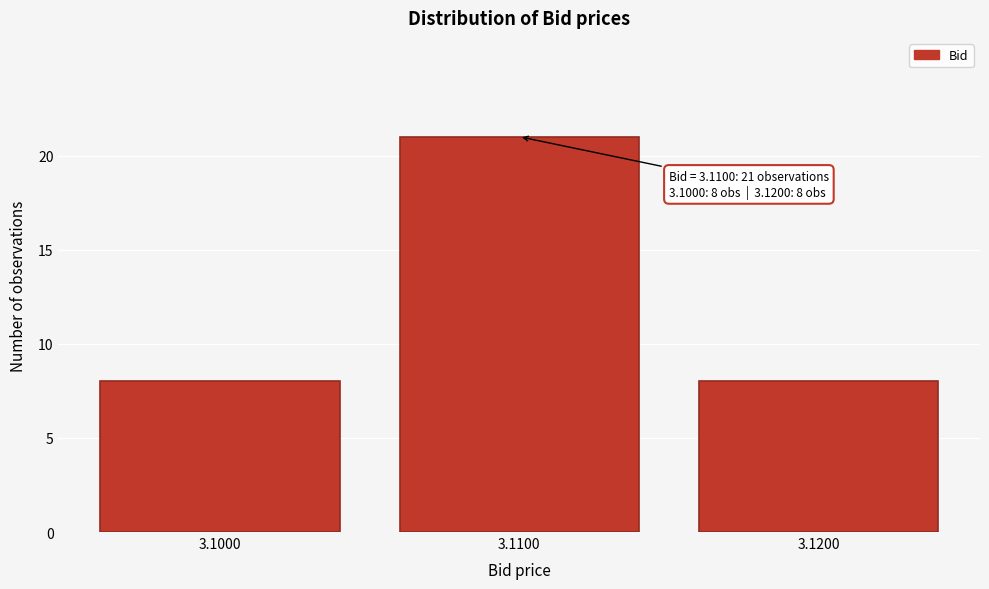

Reading left to right, extract all data points from this chart.

8	21	8